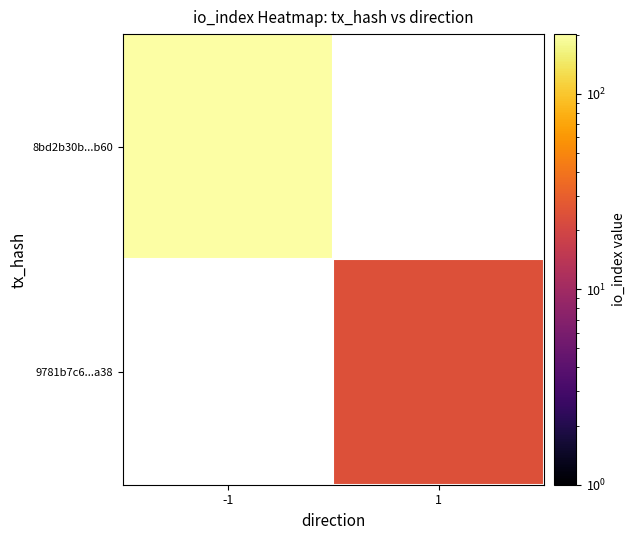

Rank the series by their average value, from highest to lowest.

8bd2b30b...b60, 9781b7c6...a38